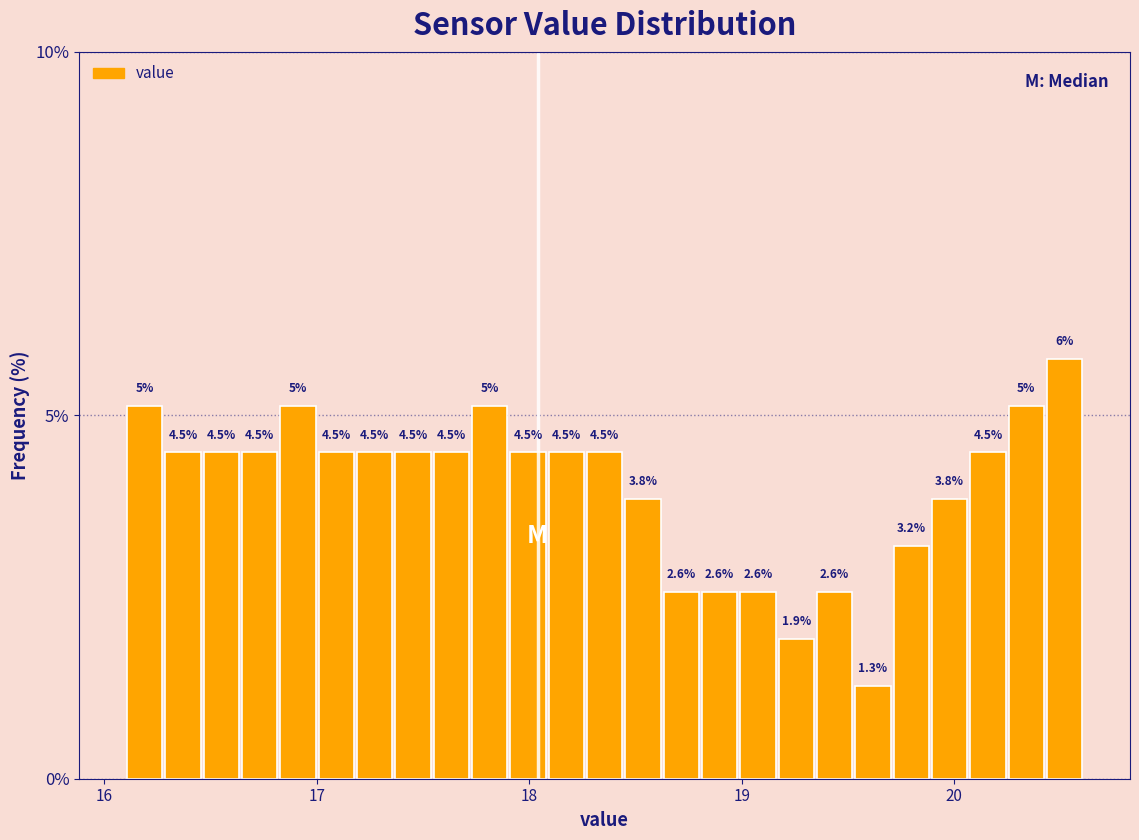

Read against the x-axis, roughly where is the centre of the tallest bar?

20.5